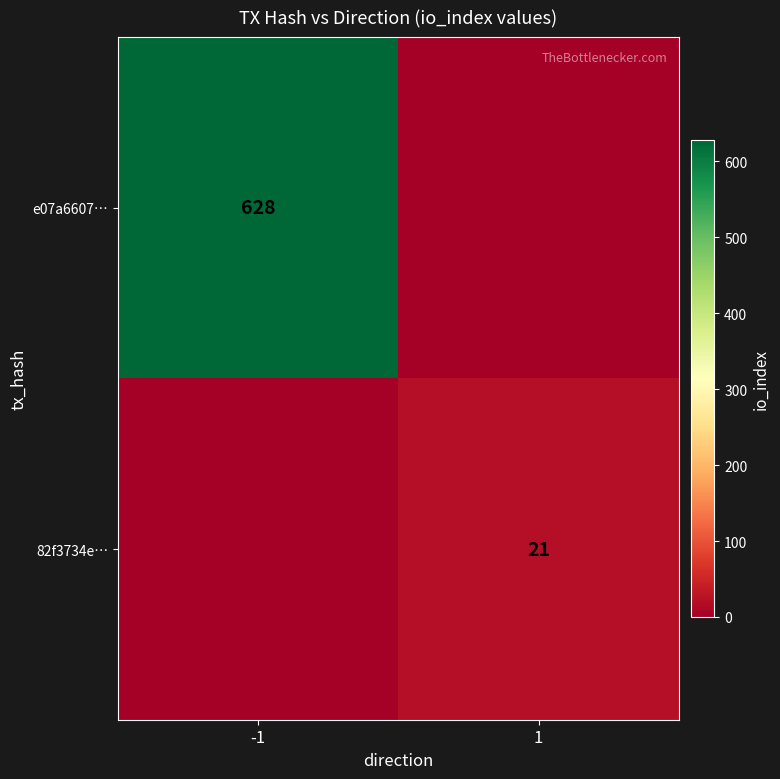

What is the maximum value shown in the chart?

628